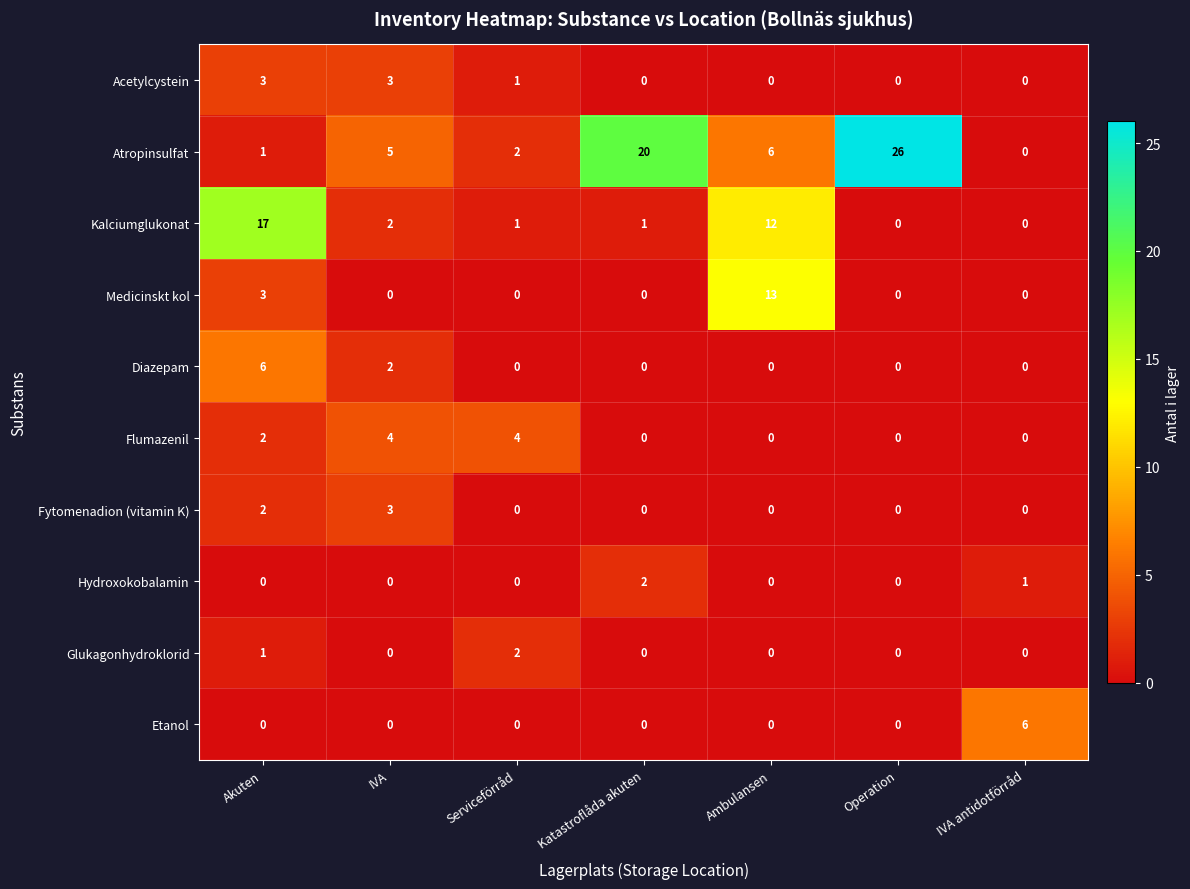

Which series changed the most between Ambulansen and Operation?

Atropinsulfat